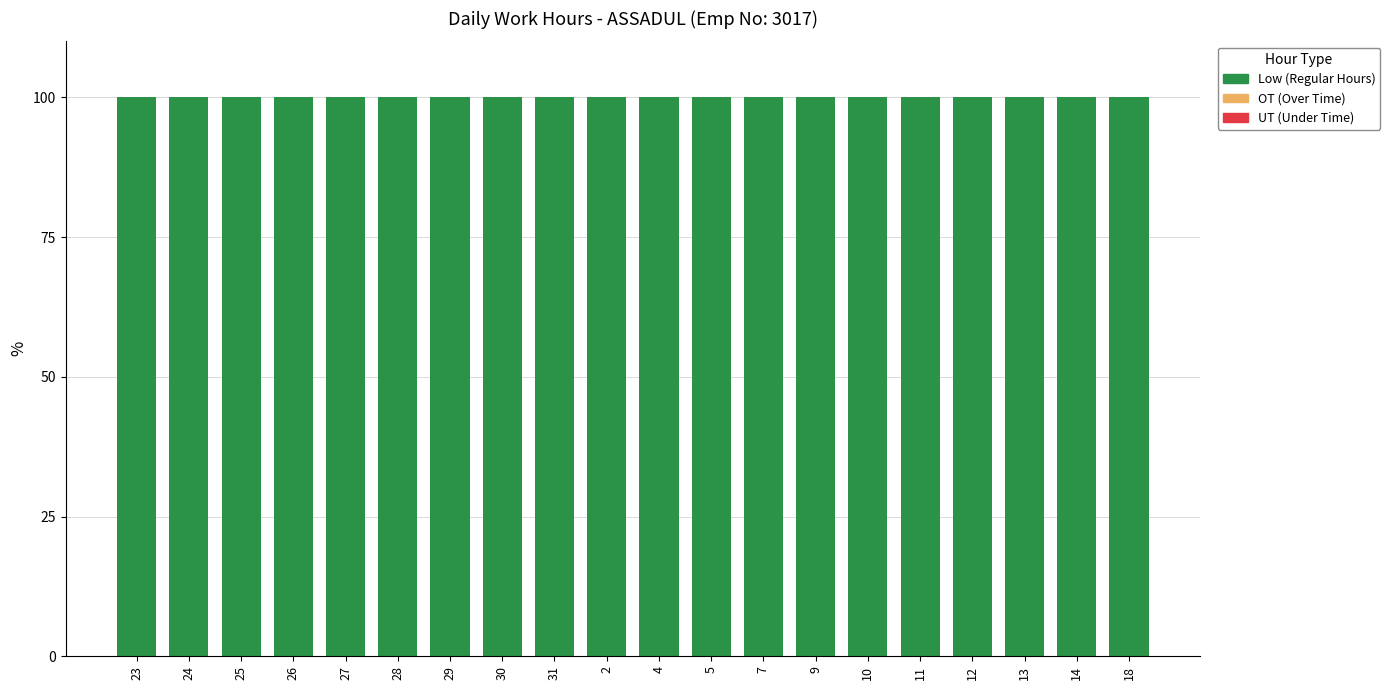

The UT series shows 0 at 31. True or false?

True